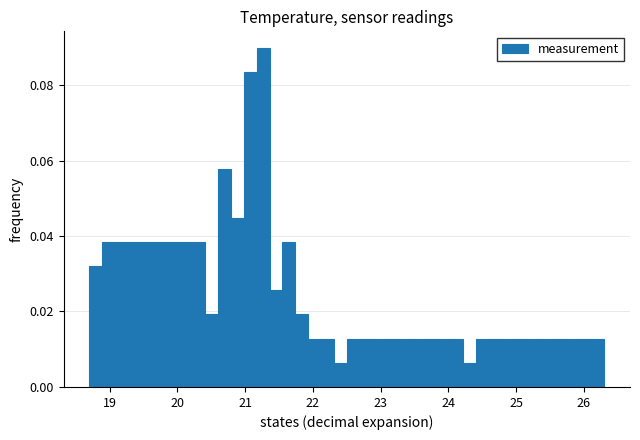

Around what value on the x-axis is the tallest bar? Give the approximate position of its centre, as read against the axis.

21.3